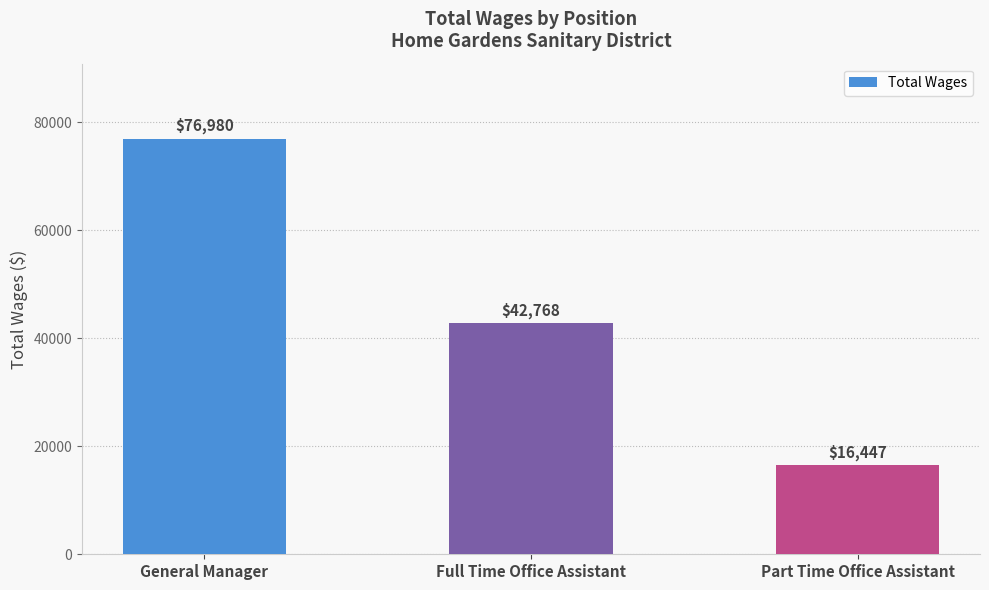

What is the smallest value displayed?

16447